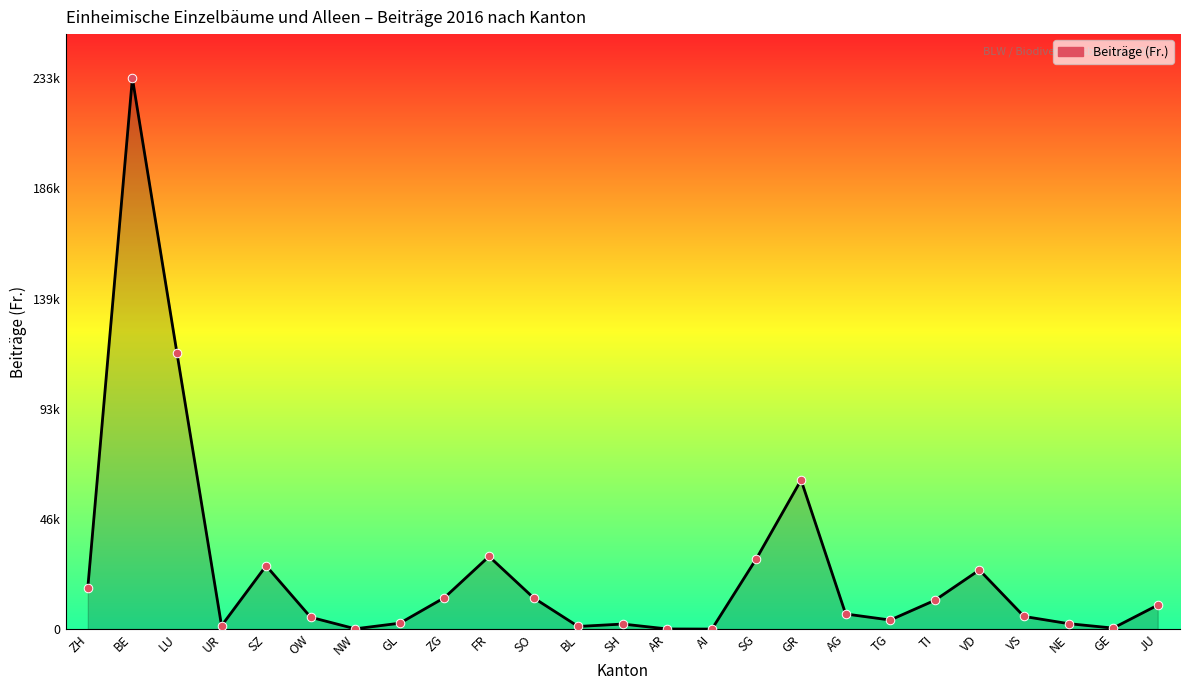

What is the change in value from AG to VS?

-1039.5